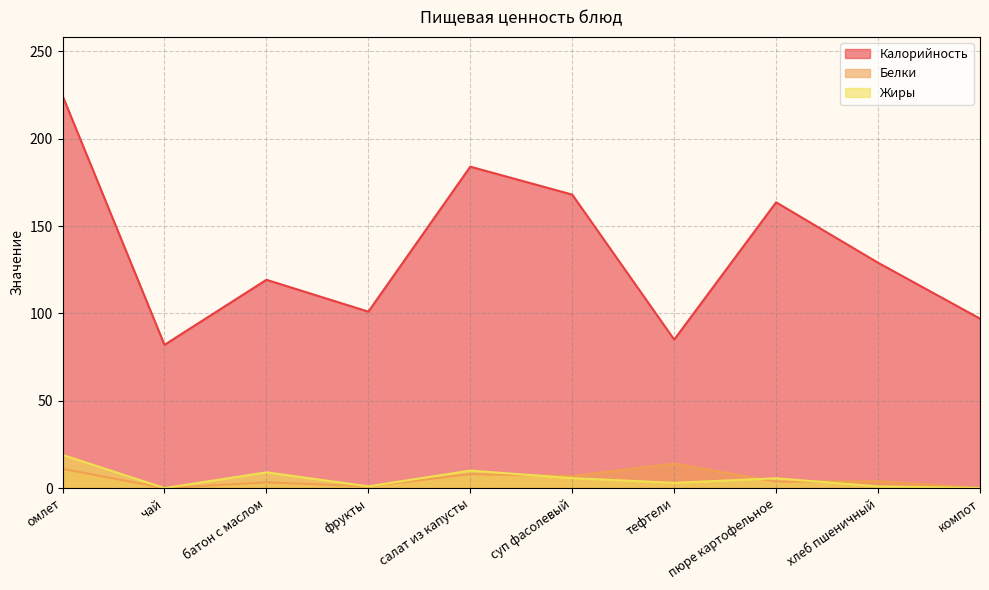

How many lines are shown in the chart?

3